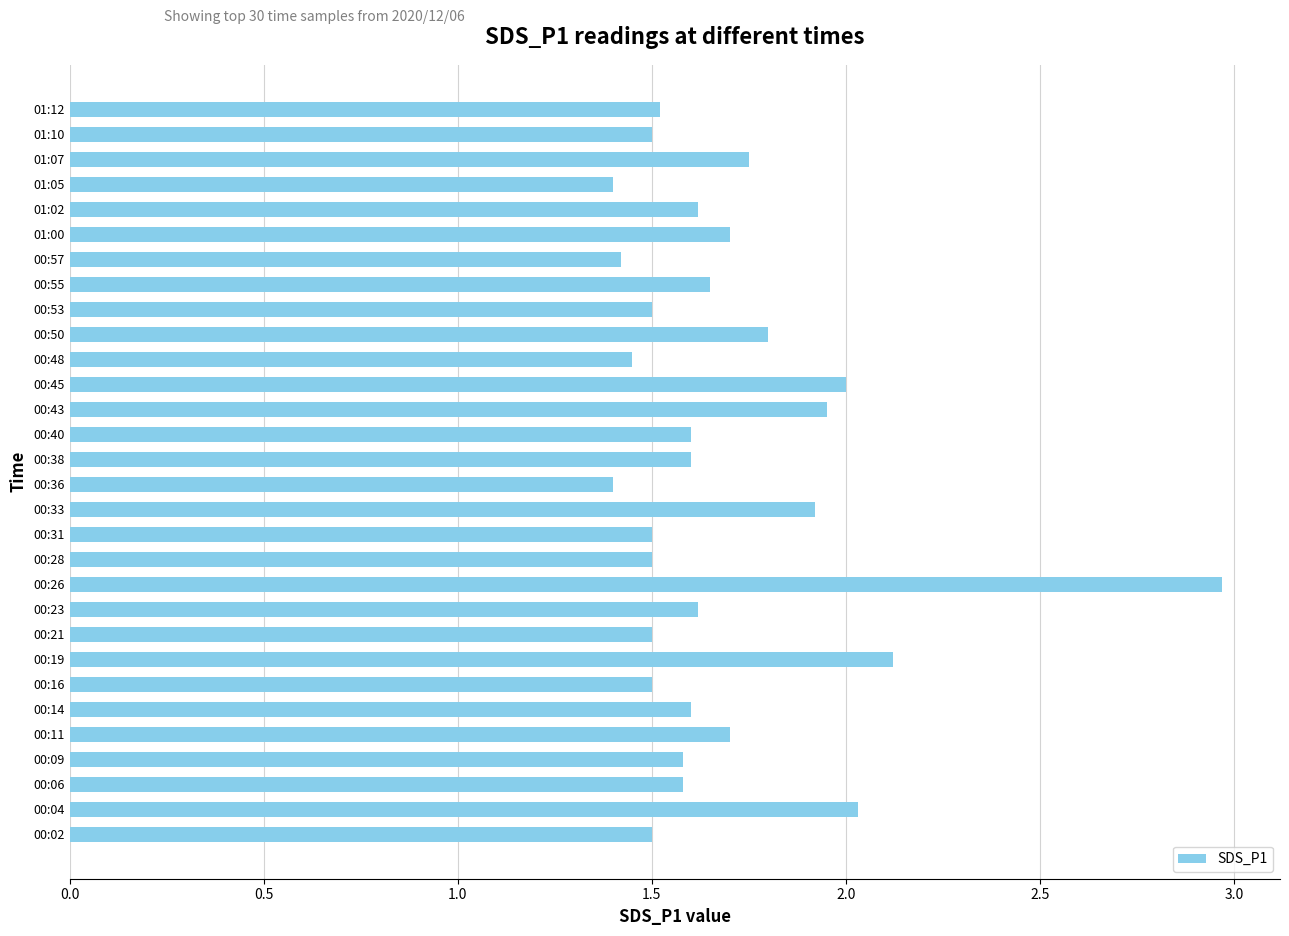

What is the average value?

1.7